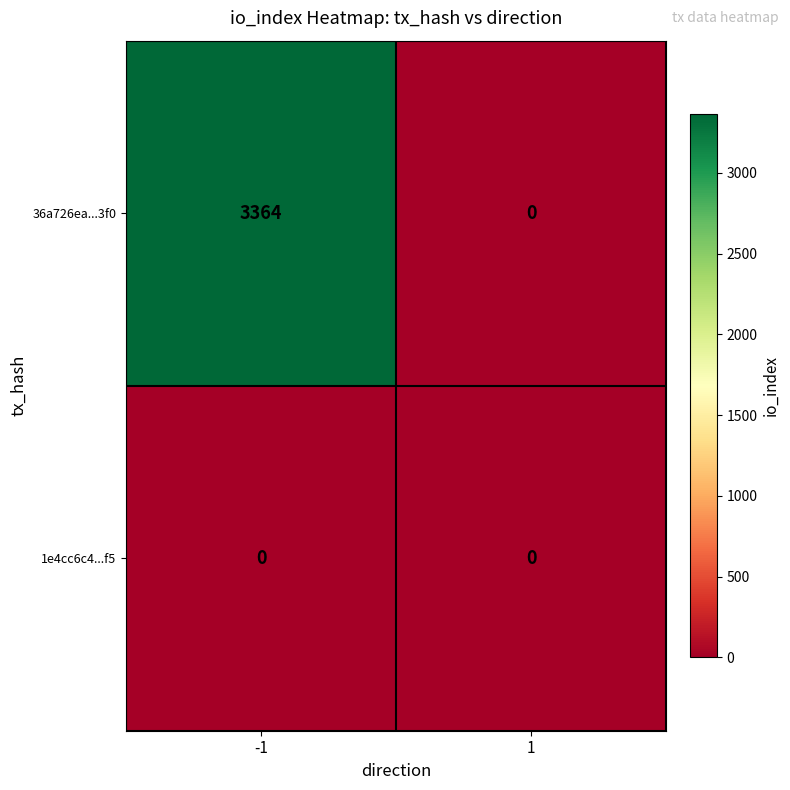

What is the difference between the highest and lowest values at -1?

3364